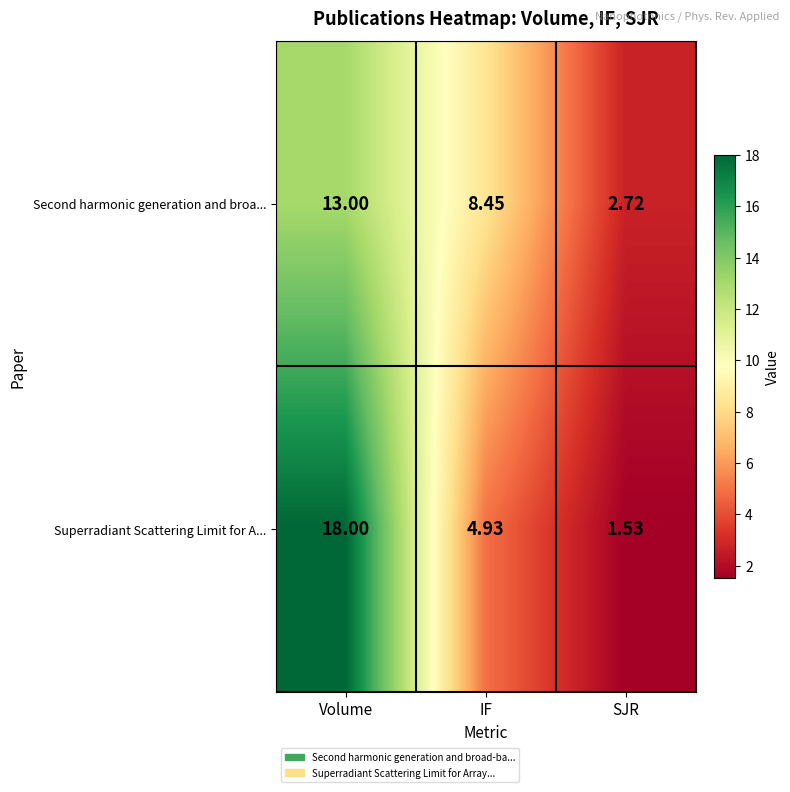

Where does the Second harmonic generation and broa... series first go above 8?

Volume